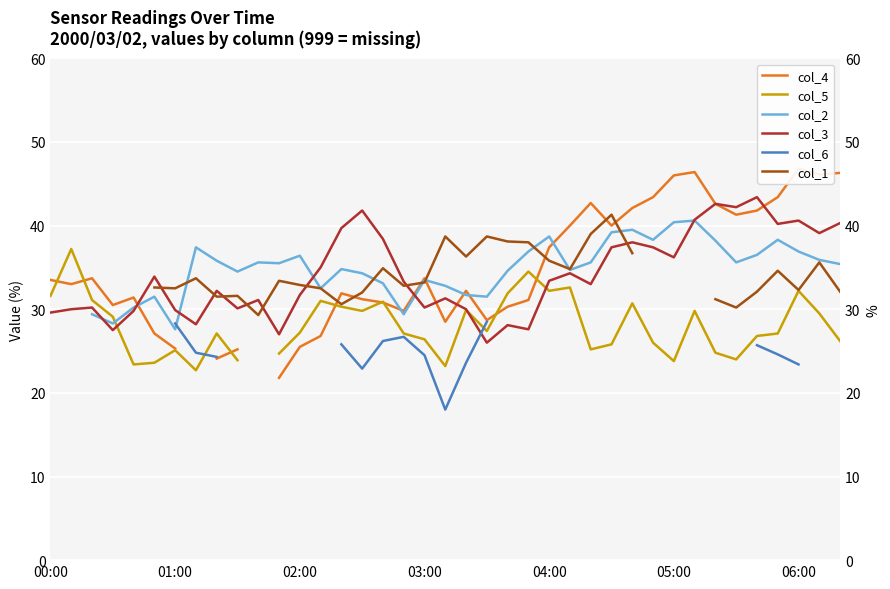

The col_4 series shows 60.3 at 02:00. True or false?

False